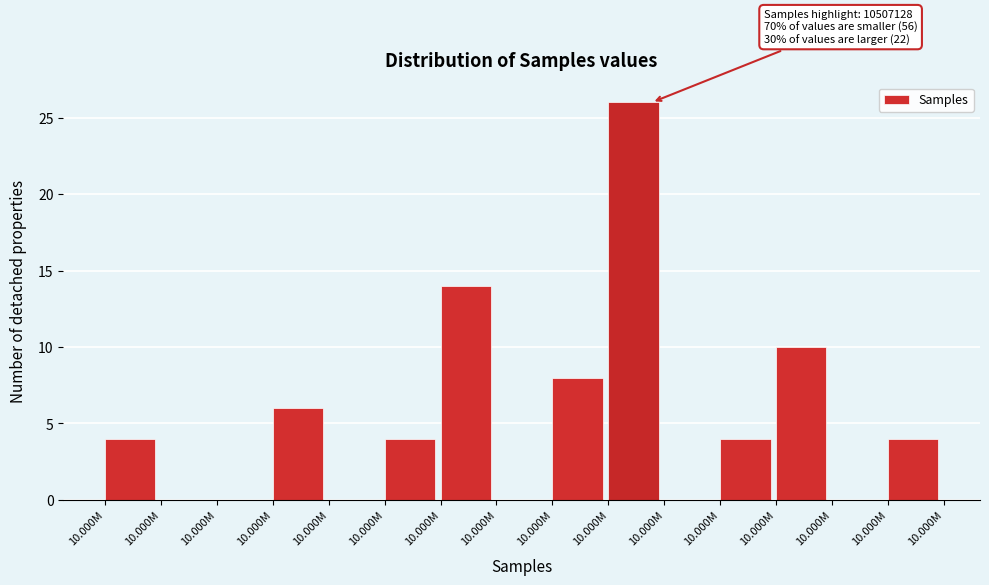

Count the number of data series in this chart.

1